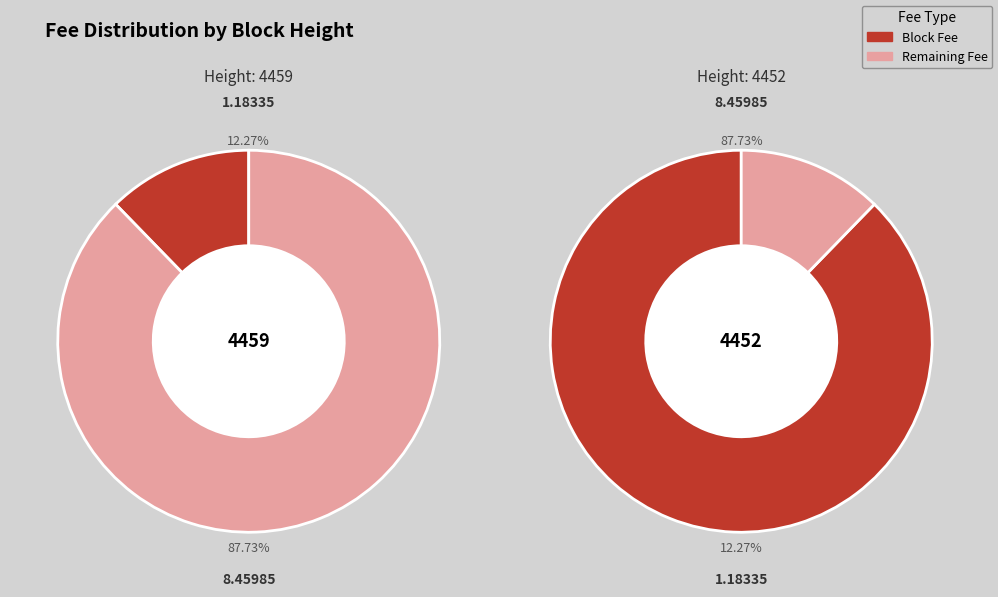

How many slices are in this pie chart?

2